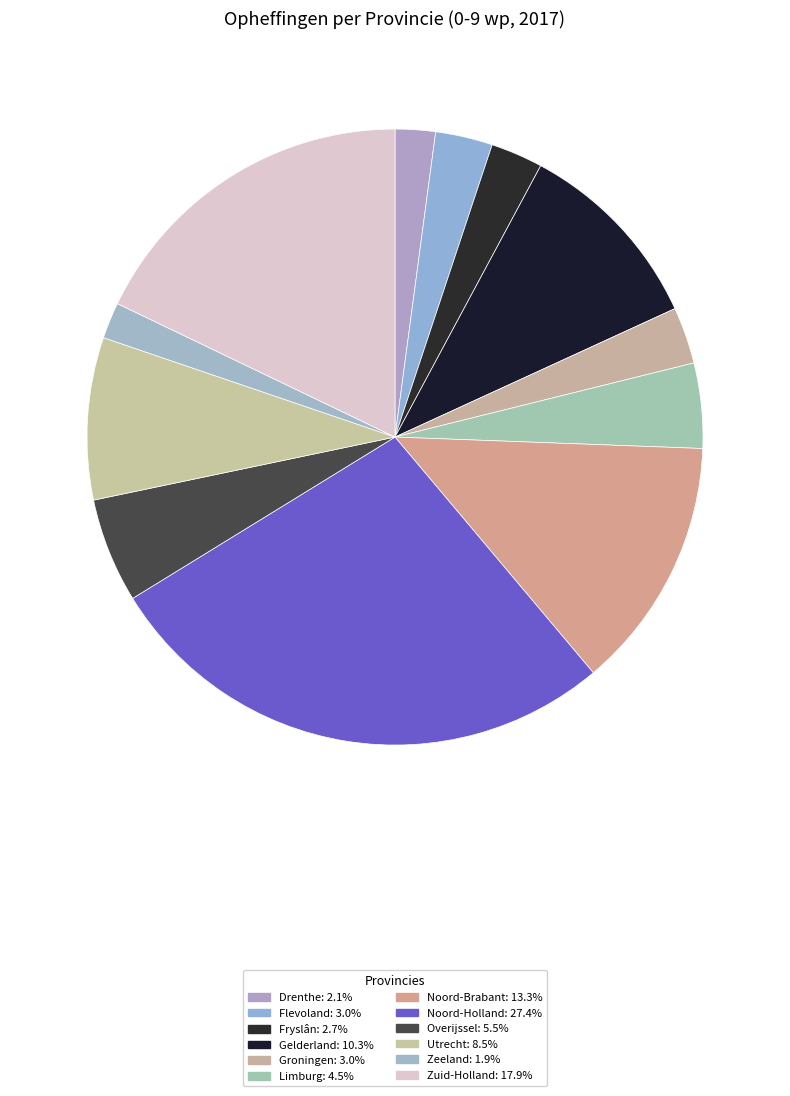

To the nearest percent, what is the difference between the largest and smallest slice percentages?

25%